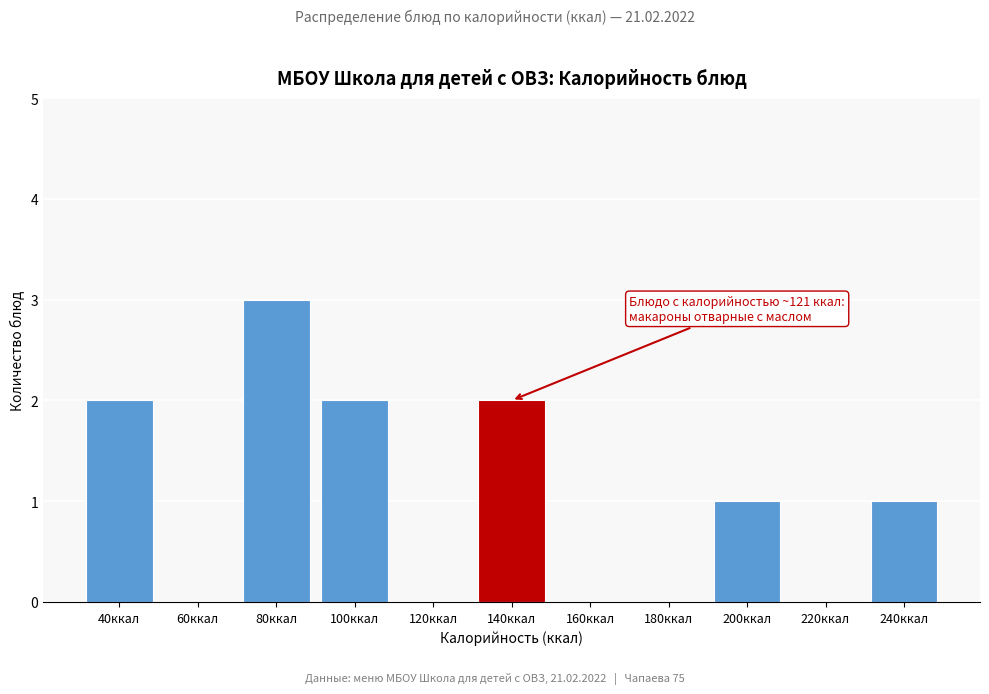

Reading left to right, what are all the values shown in this chart?

40ккал=2	60ккал=0	80ккал=3	100ккал=2	120ккал=0	140ккал=2	160ккал=0	180ккал=0	200ккал=1	220ккал=0	240ккал=1